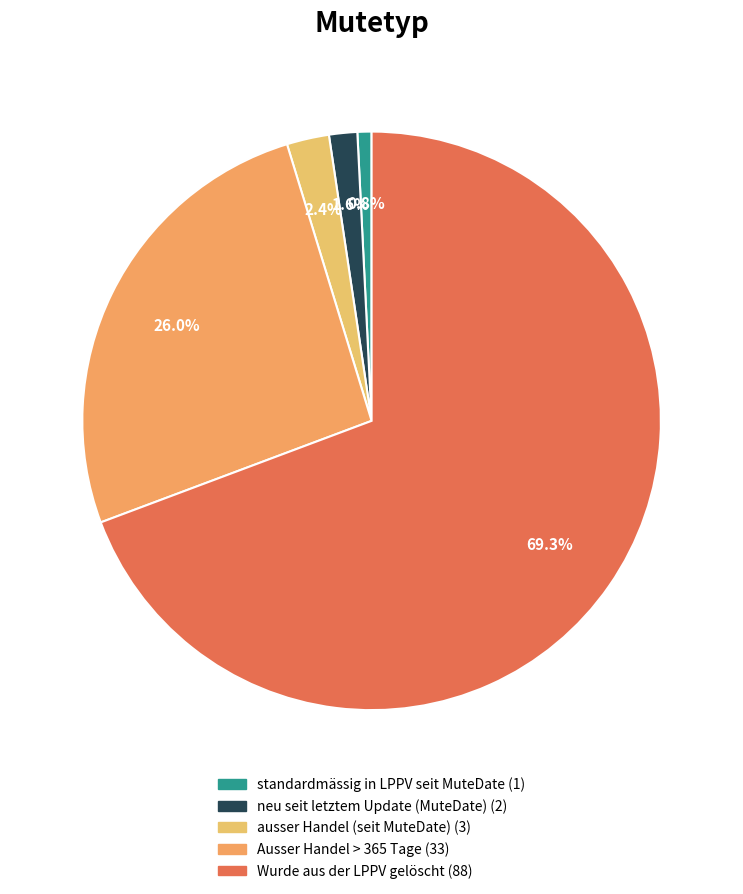

To the nearest percent, what portion does standardmässig in LPPV seit MuteDate represent?

1%